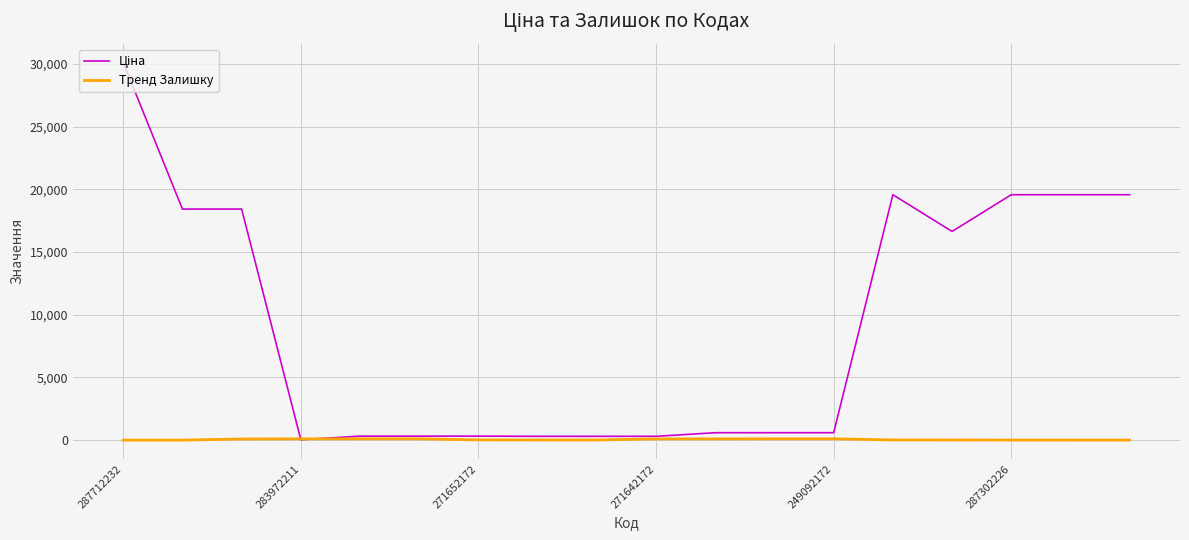

At which category does the chart reach its peak across all series?

287712232